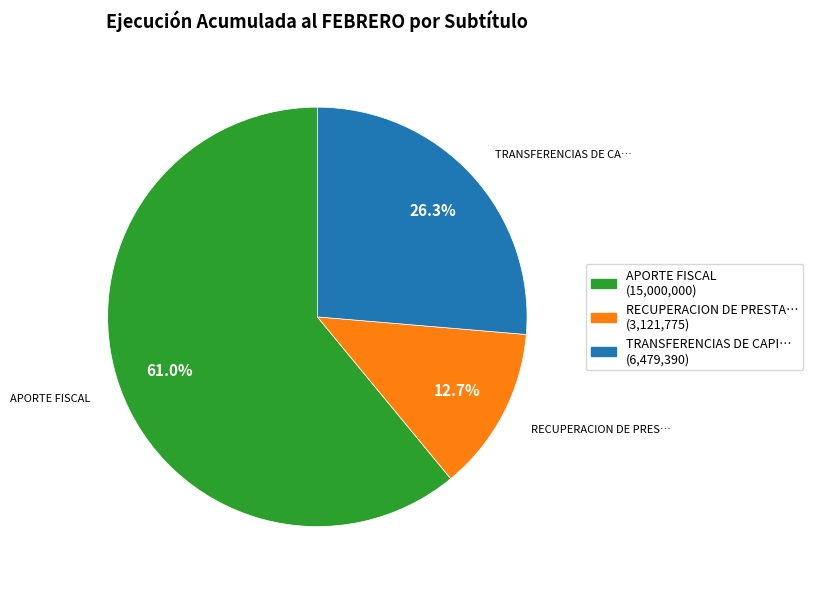

Does any single category account for the majority?

Yes